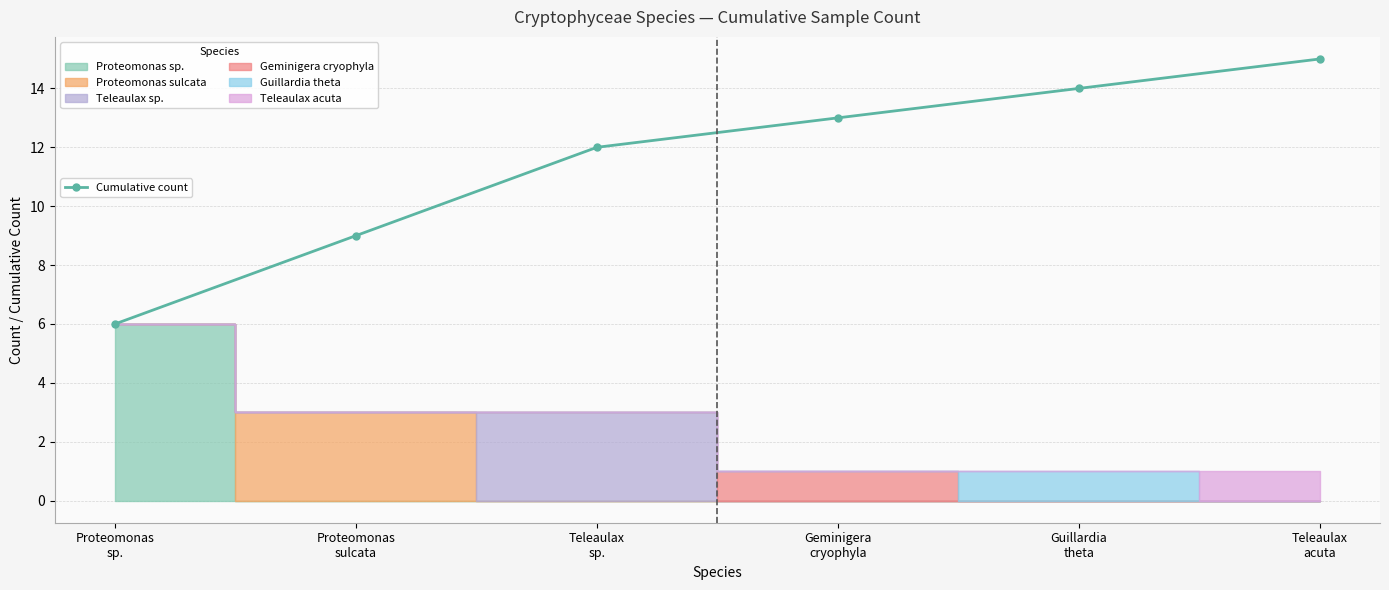

How many values exceed 13?

2